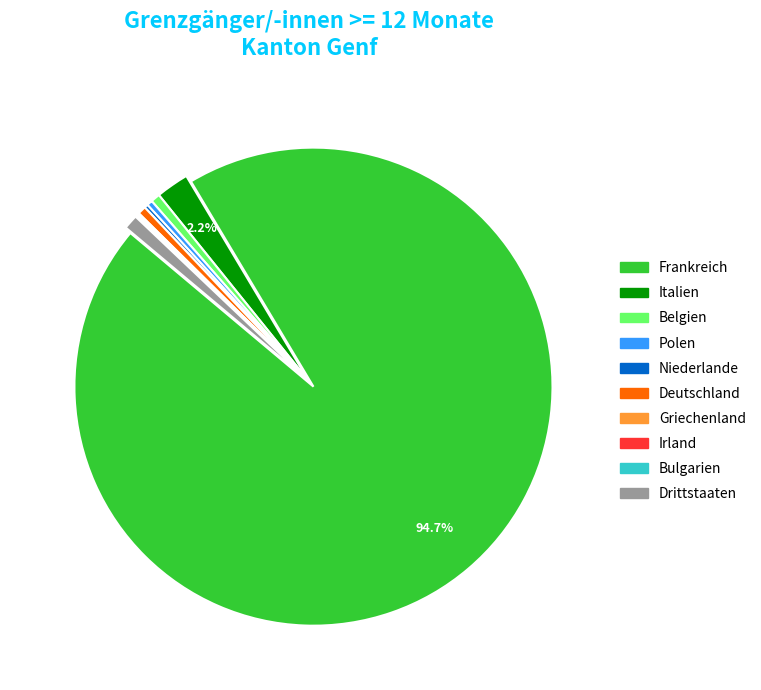

What is the largest slice in the pie chart?

Frankreich